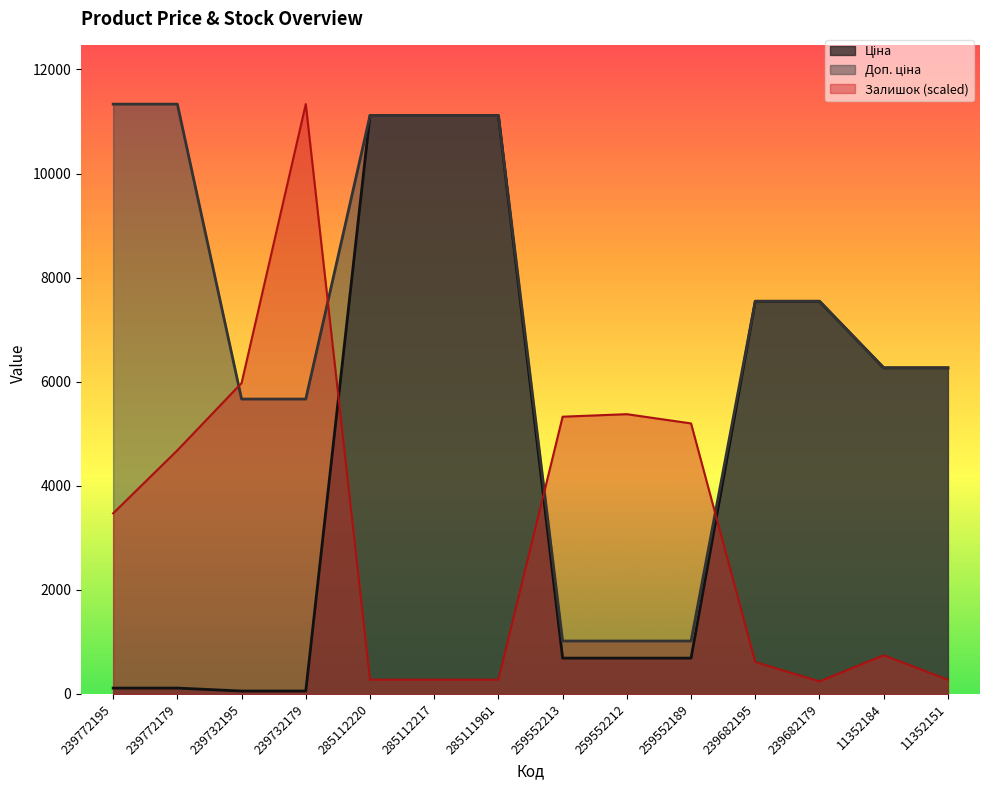

True or false: Ціна and Залишок cross at least once.

True